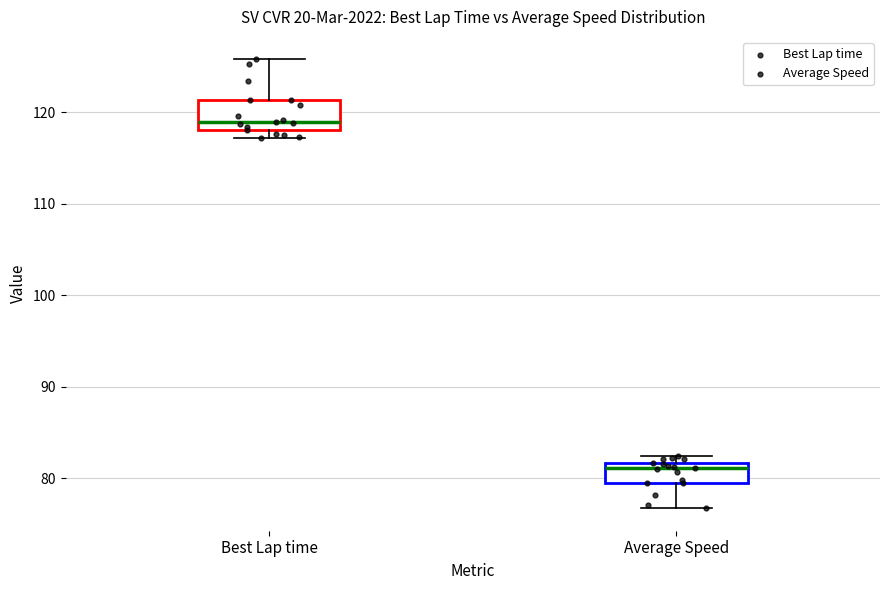

Where is the lower edge of the box for Best Lap time on the y-axis? The values are not printed on the chart, so give them approximately, as read against the axis.

118